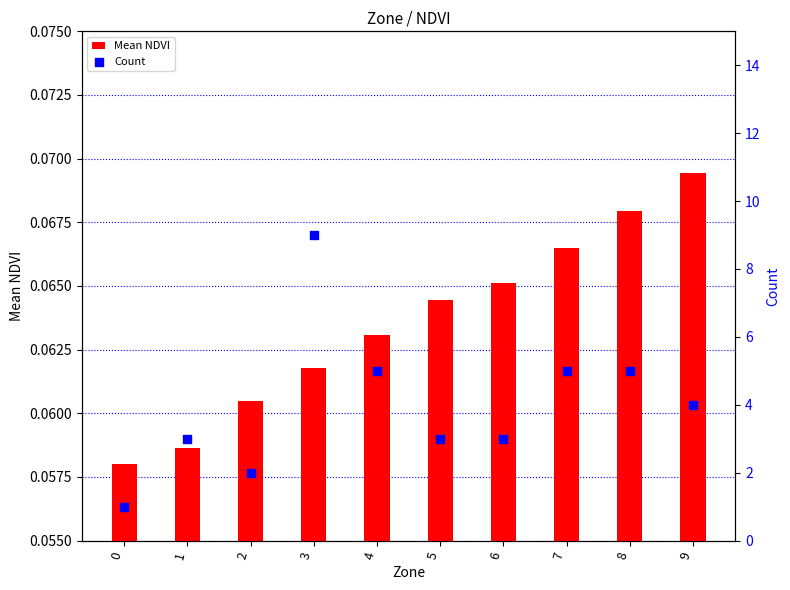

Which series reaches the maximum Y coordinate?

Count